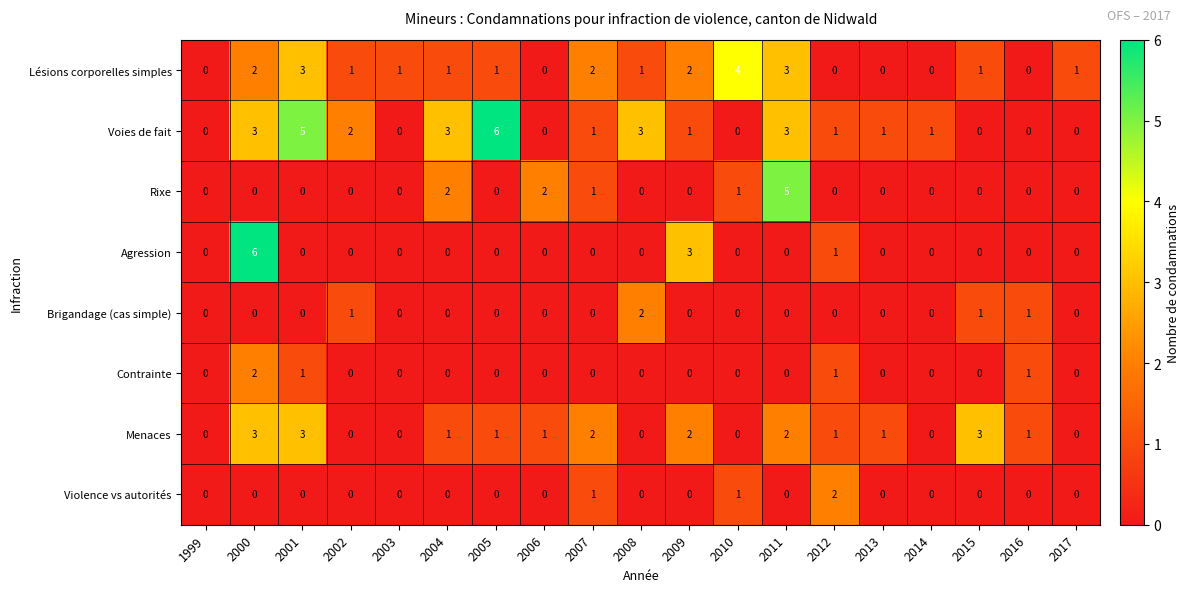

At which category is the sum across all series the highest?

2000